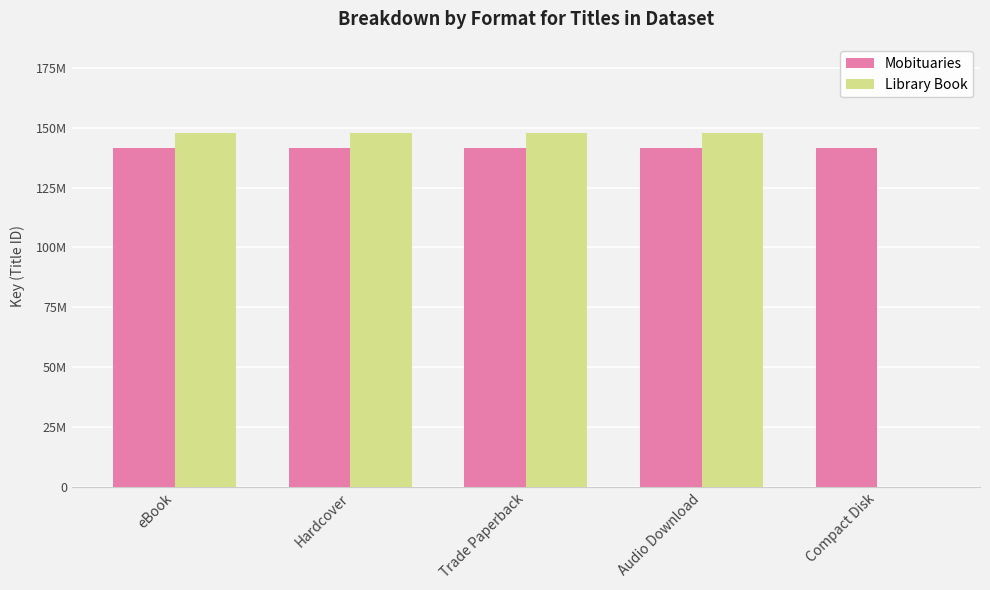

What are all the series names shown in the legend?

Mobituaries, Library Book